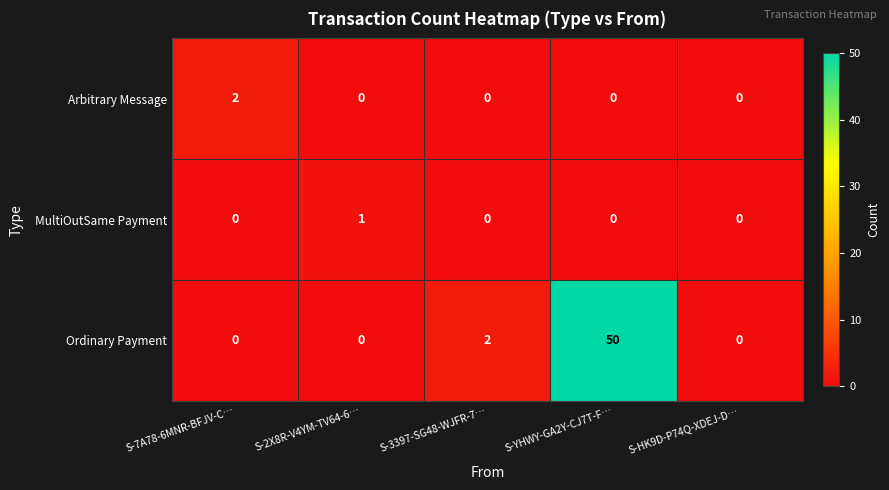

Which series has the widest spread of values?

Ordinary Payment